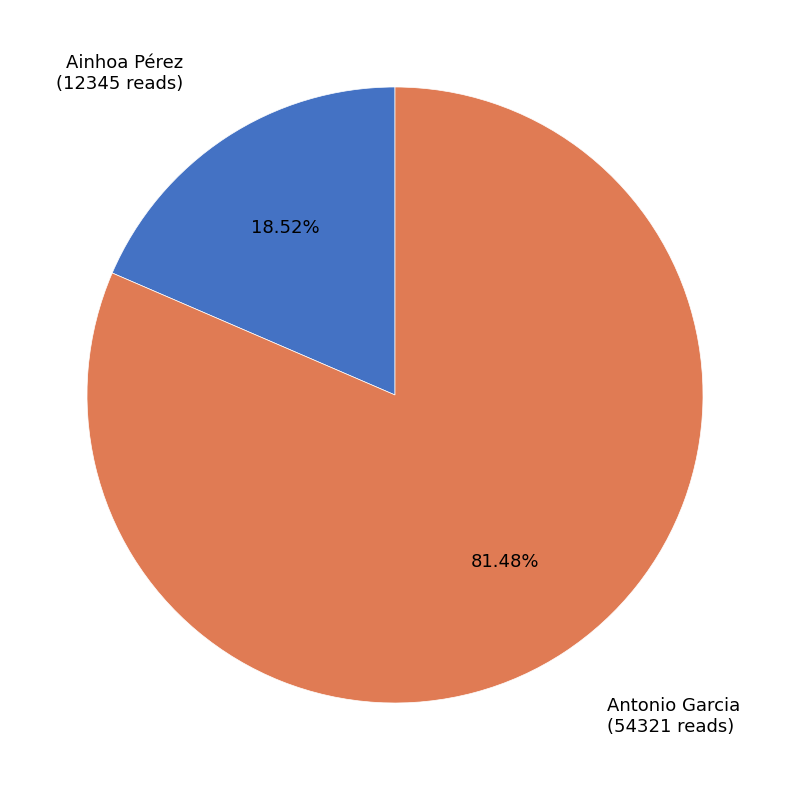

To the nearest percent, what percentage of the pie is Antonio Garcia?

81%